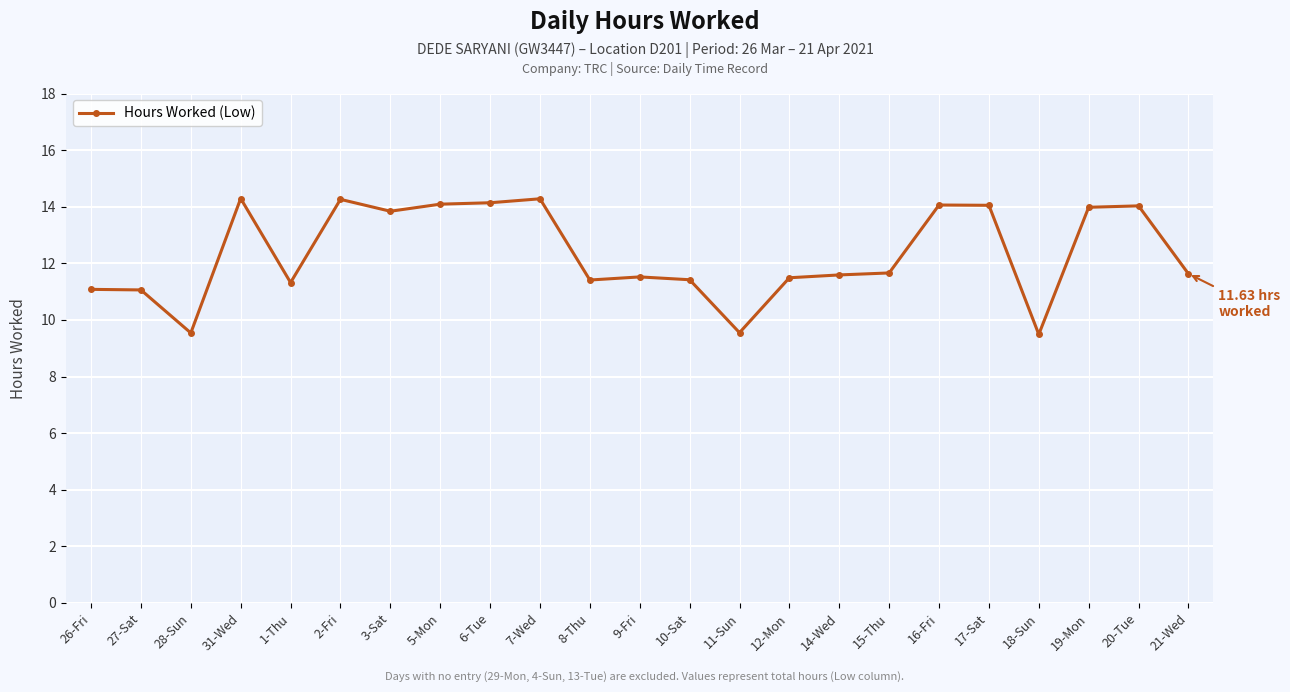

What is the change in value from 9-Fri to 16-Fri?

+2.5